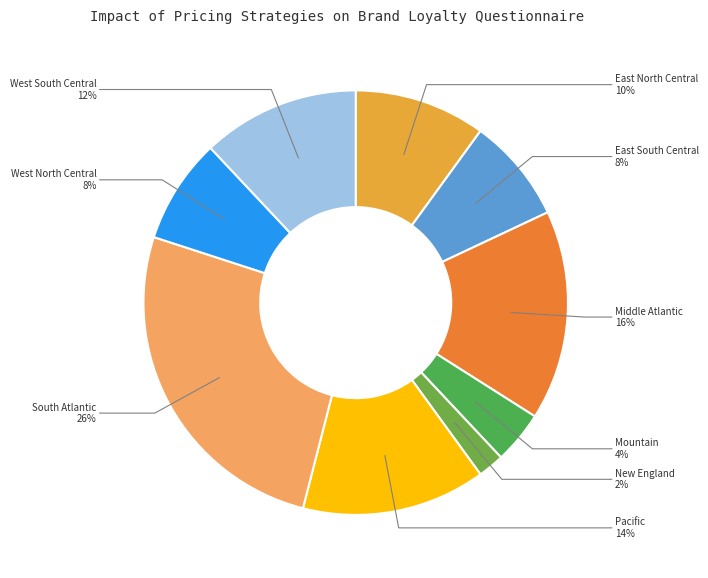

To the nearest percent, what portion does South Atlantic represent?

26%